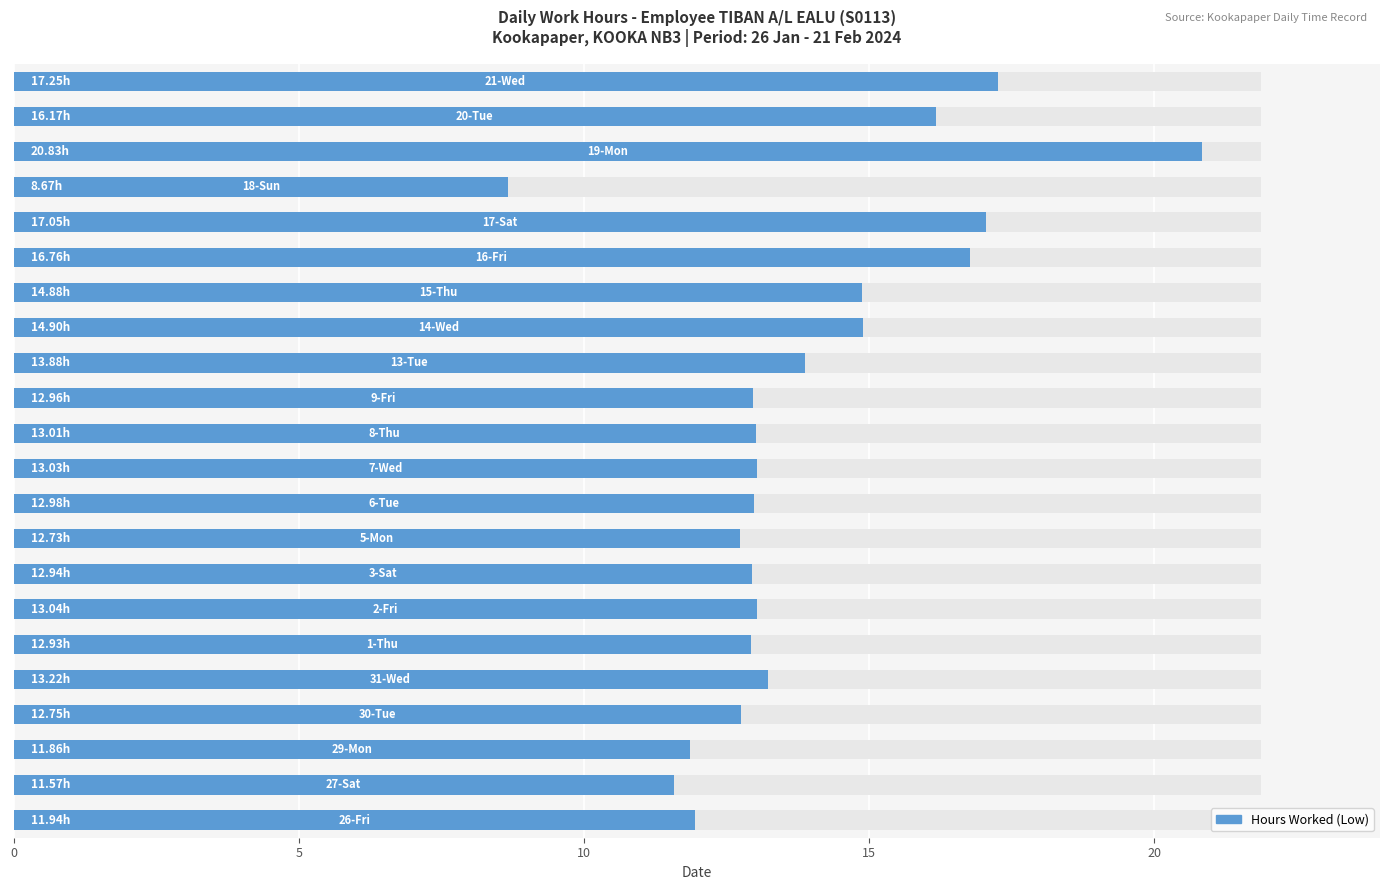

The value at 15 is 22.1. True or false?

False